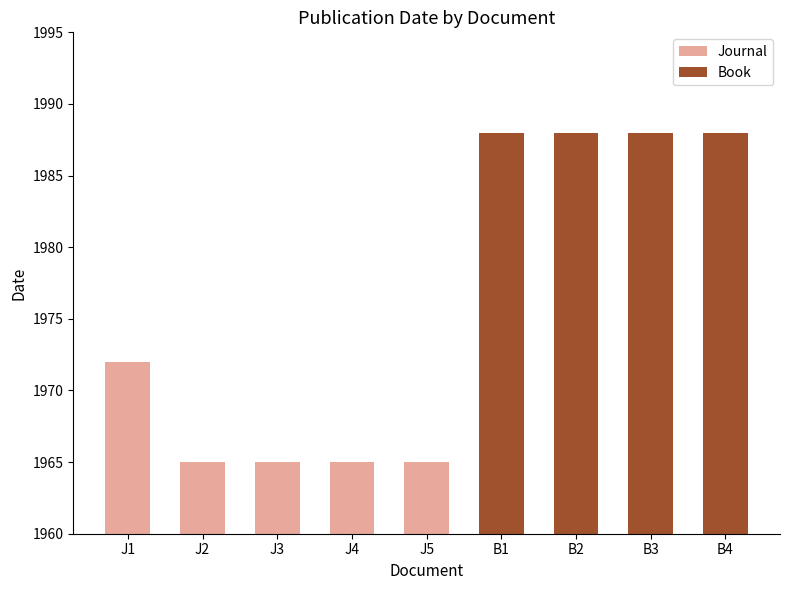

Where is the data nearest to the value 1968?

J2